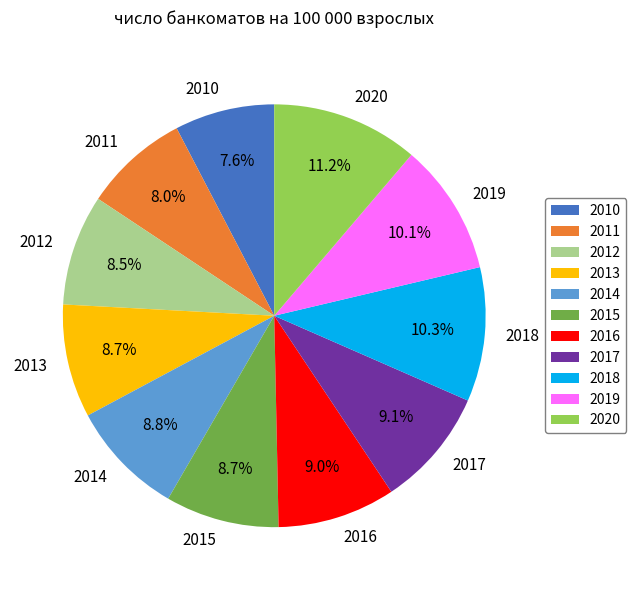

Which category has the biggest portion of the pie?

2020